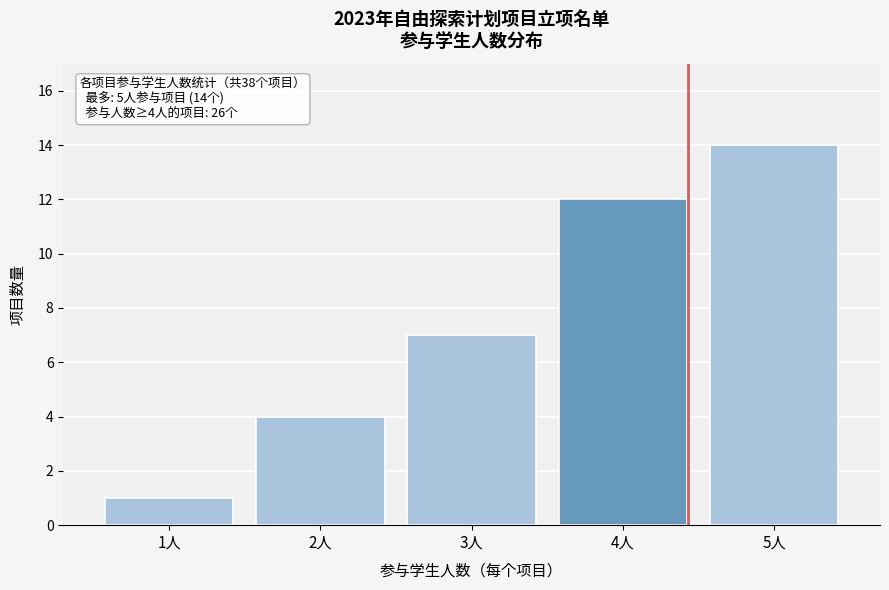

Reading right to left, transcribe all the data shown in this chart.

14	12	7	4	1